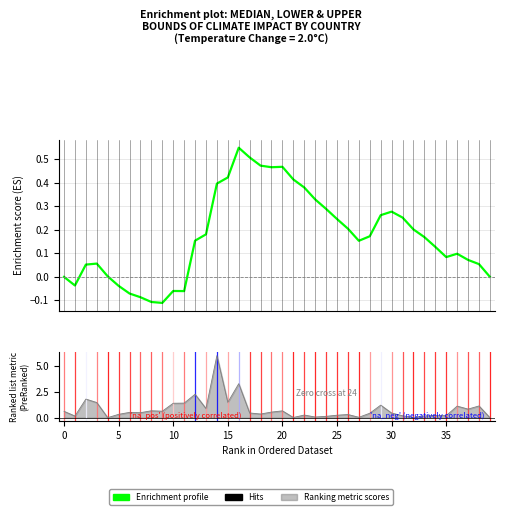

True or false: lower and median cross at least once.

False